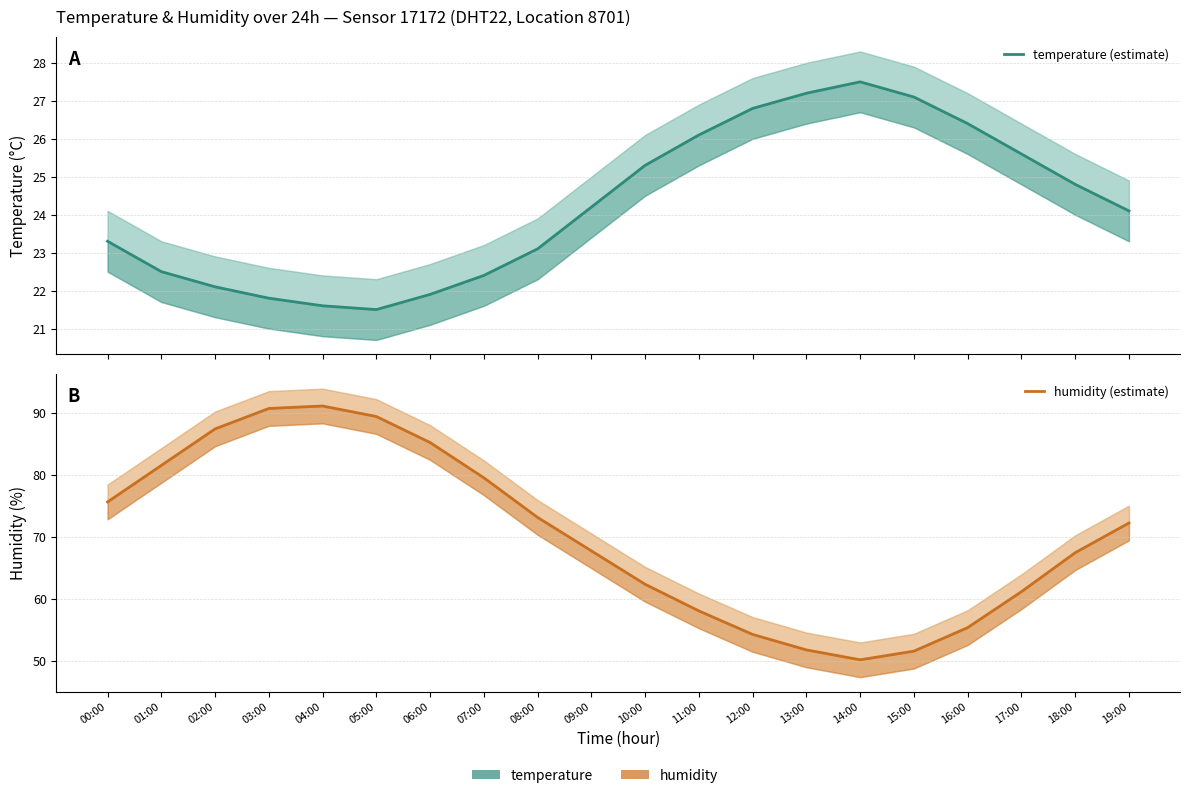

Reading left to right, extract all data points from this chart.

temperature: 00:00=23.3	01:00=22.5	02:00=22.1	03:00=21.8	04:00=21.6	05:00=21.5	06:00=21.9	07:00=22.4	08:00=23.1	09:00=24.2	10:00=25.3	11:00=26.1	12:00=26.8	13:00=27.2	14:00=27.5	15:00=27.1	16:00=26.4	17:00=25.6	18:00=24.8	19:00=24.1
humidity: 00:00=75.7	01:00=81.6	02:00=87.5	03:00=90.8	04:00=91.2	05:00=89.5	06:00=85.3	07:00=79.6	08:00=73.2	09:00=67.8	10:00=62.4	11:00=58.1	12:00=54.3	13:00=51.8	14:00=50.2	15:00=51.6	16:00=55.4	17:00=61.2	18:00=67.5	19:00=72.3